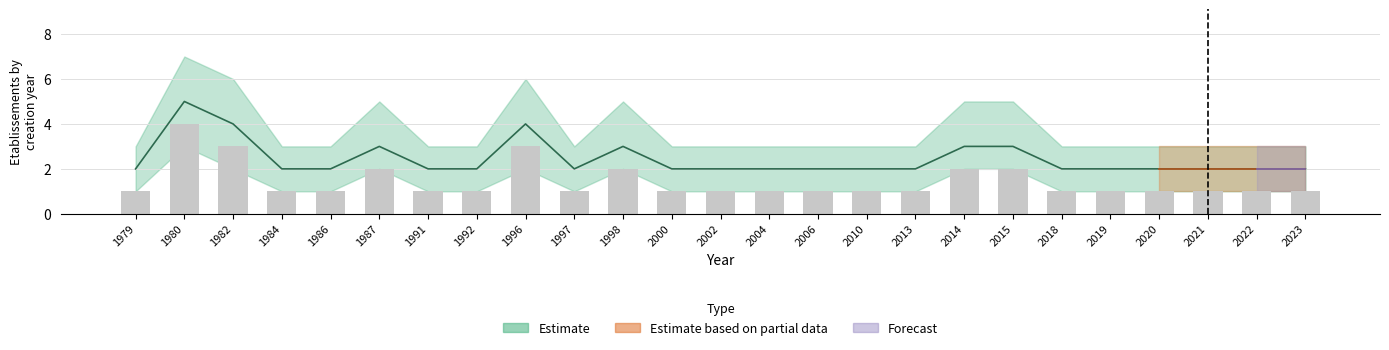

True or false: the data shows 2 at 2015.

True